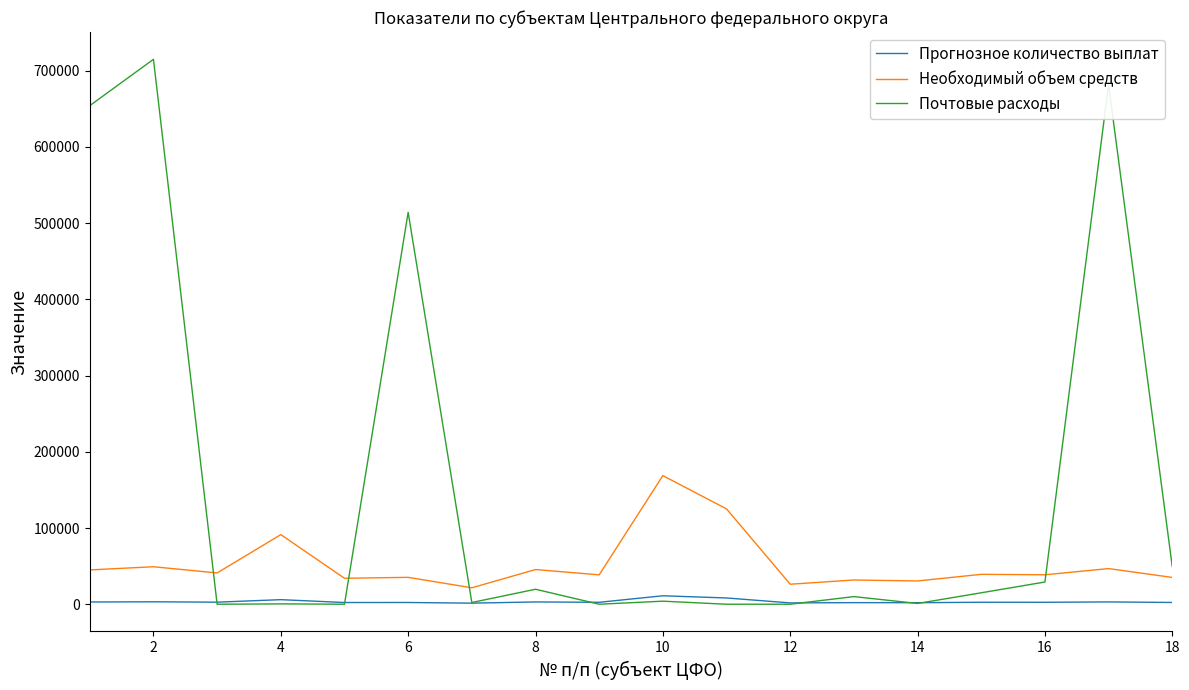

List the series in order of their peak value, lowest first.

Прогнозное количество выплат, Необходимый объем средств, Почтовые расходы